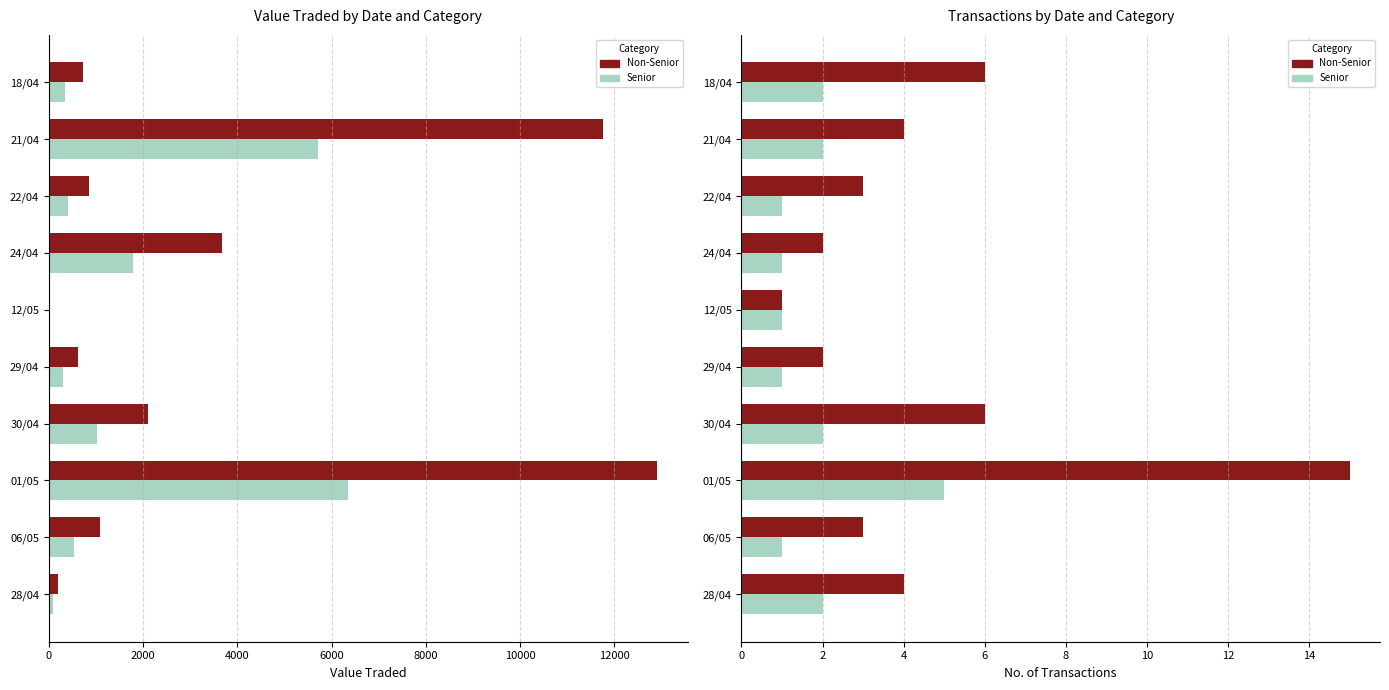

How many distinct data groups are displayed?

2